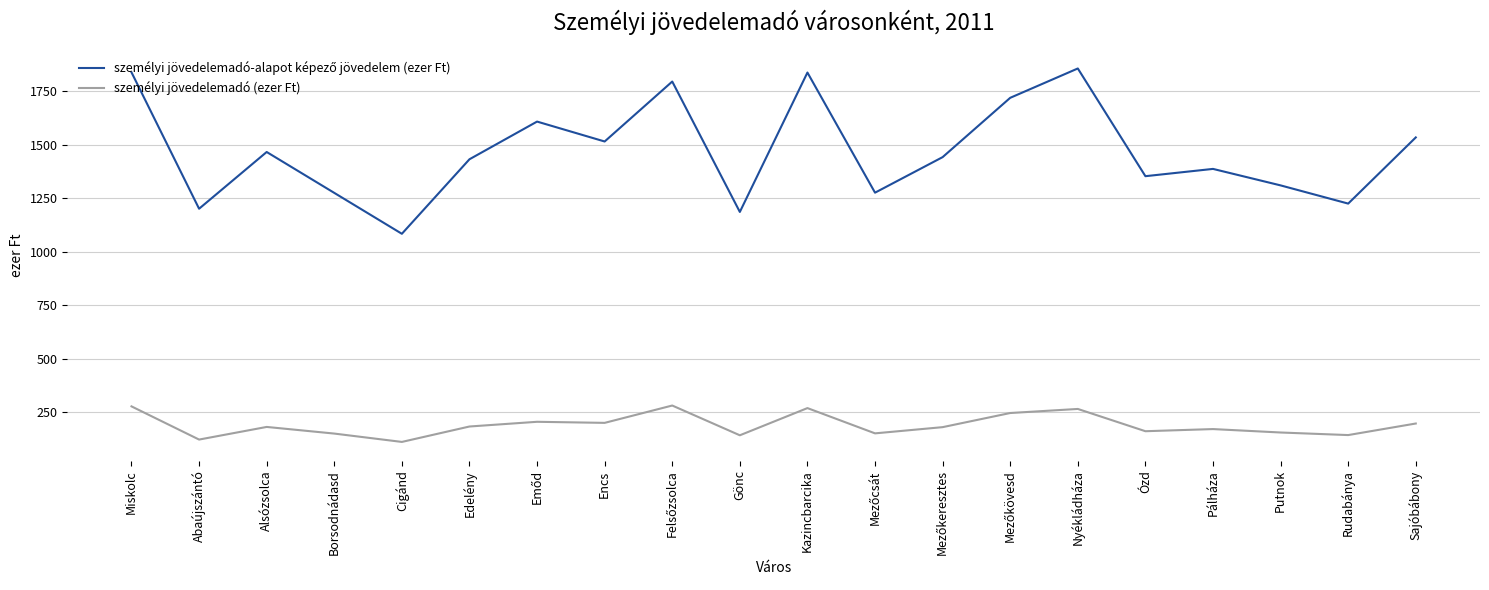

What is the greatest value displayed?

1856